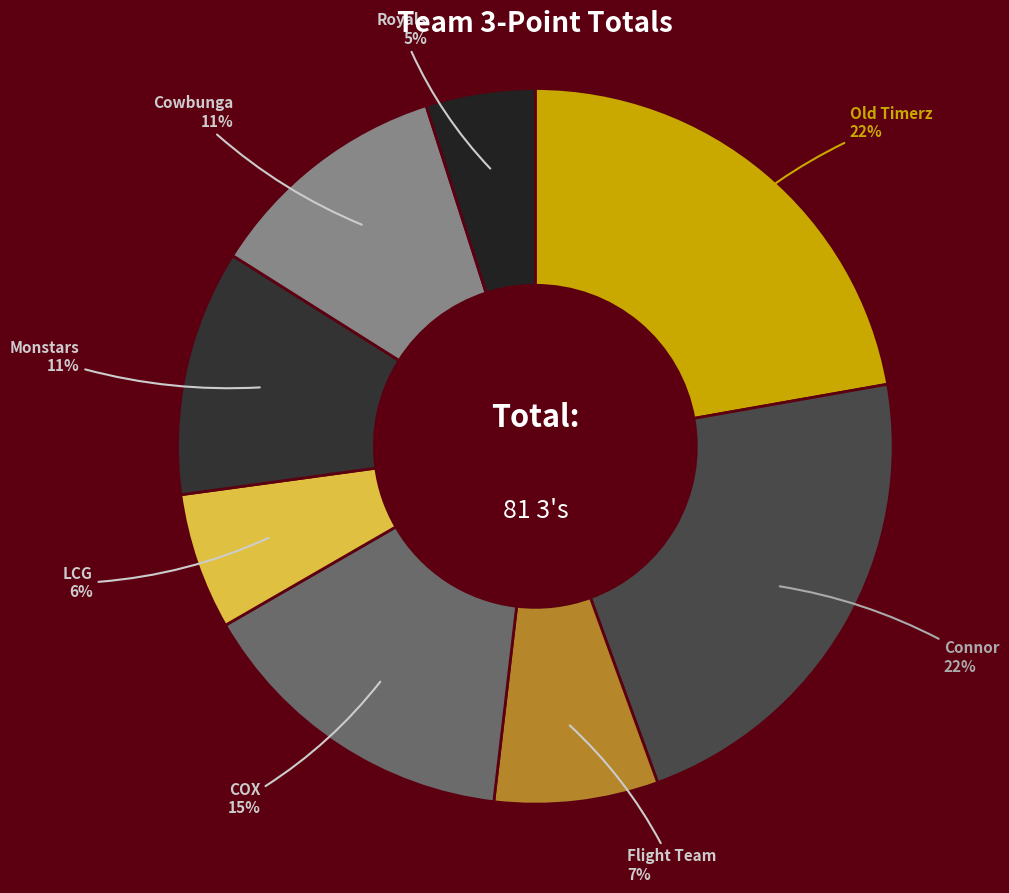

Is the sum of Royals and LCG greater than half?

No